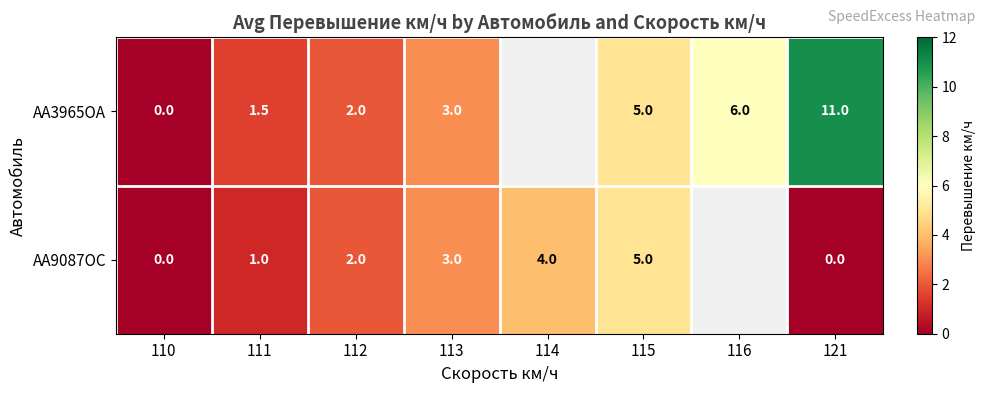

How many categories are shown in the chart?

8